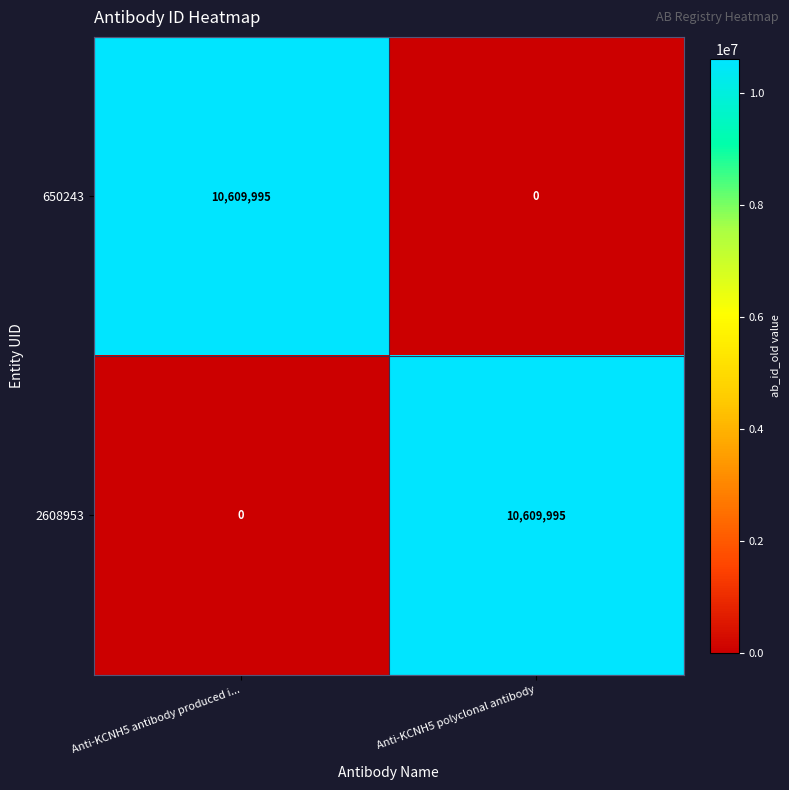

What is the sum of the 2608953 values at Anti-KCNH5 antibody produced i... and Anti-KCNH5 polyclonal antibody?

10609995